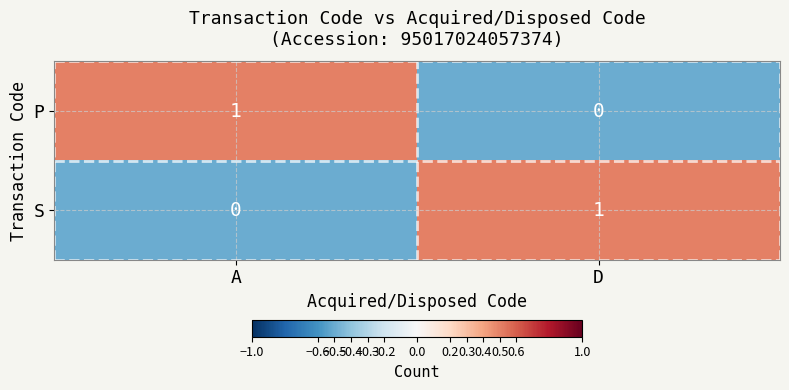

Reading left to right, list all the values displayed in this chart.

P: 1	0
S: 0	1